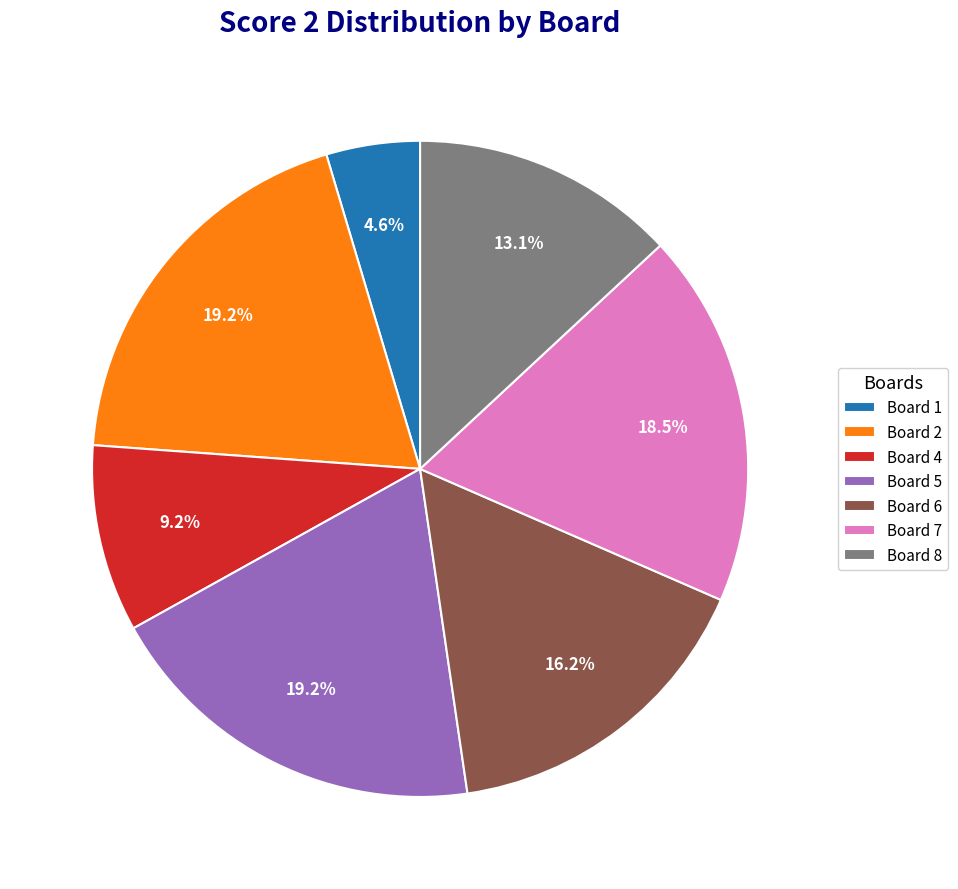

What percentage is NOT represented by Board 7?

81.5%